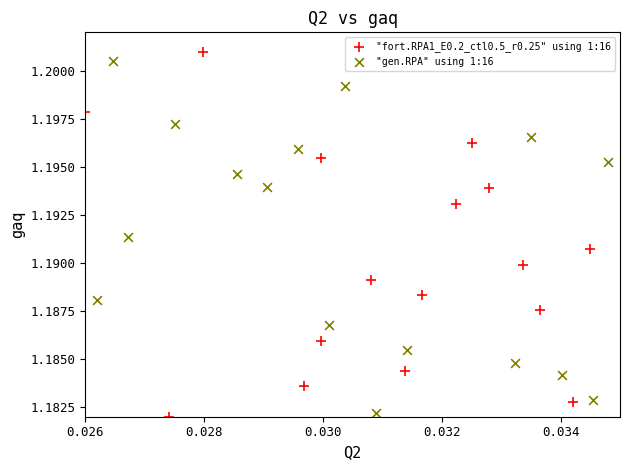

Which series reaches the minimum Y coordinate?

"fort.RPA1_E0.2_ctl0.5_r0.25" using 1:16